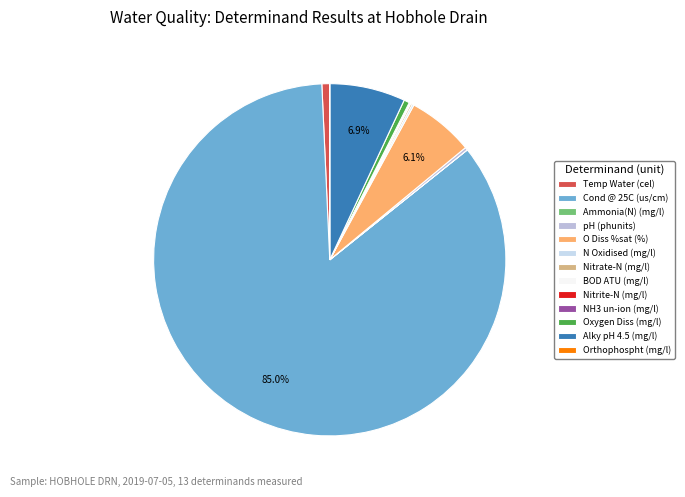

How many segments does this pie chart have?

13